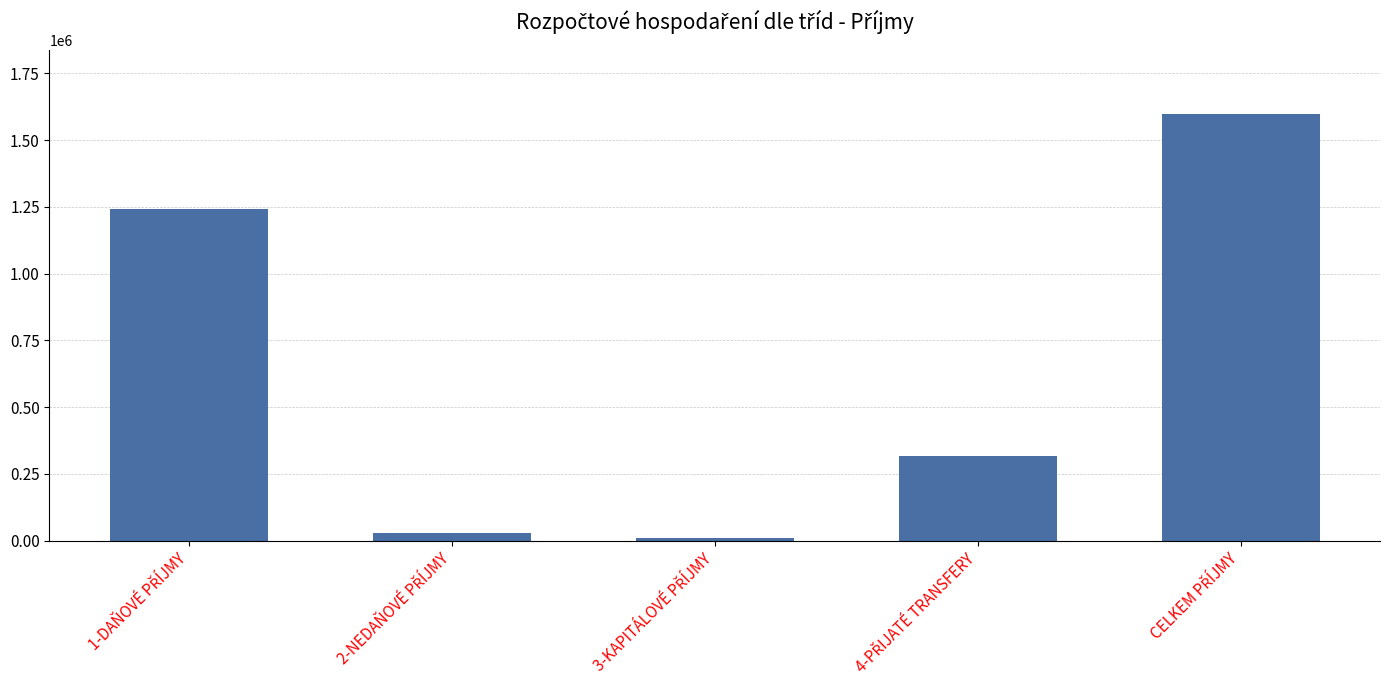

Reading right to left, list all the values displayed in this chart.

1597782.6	317217.0	9430.0	30296.1	1240839.5